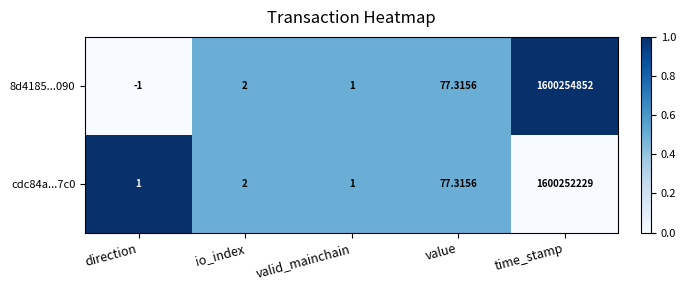

At which label does 8d4185...090 reach its peak?

time_stamp